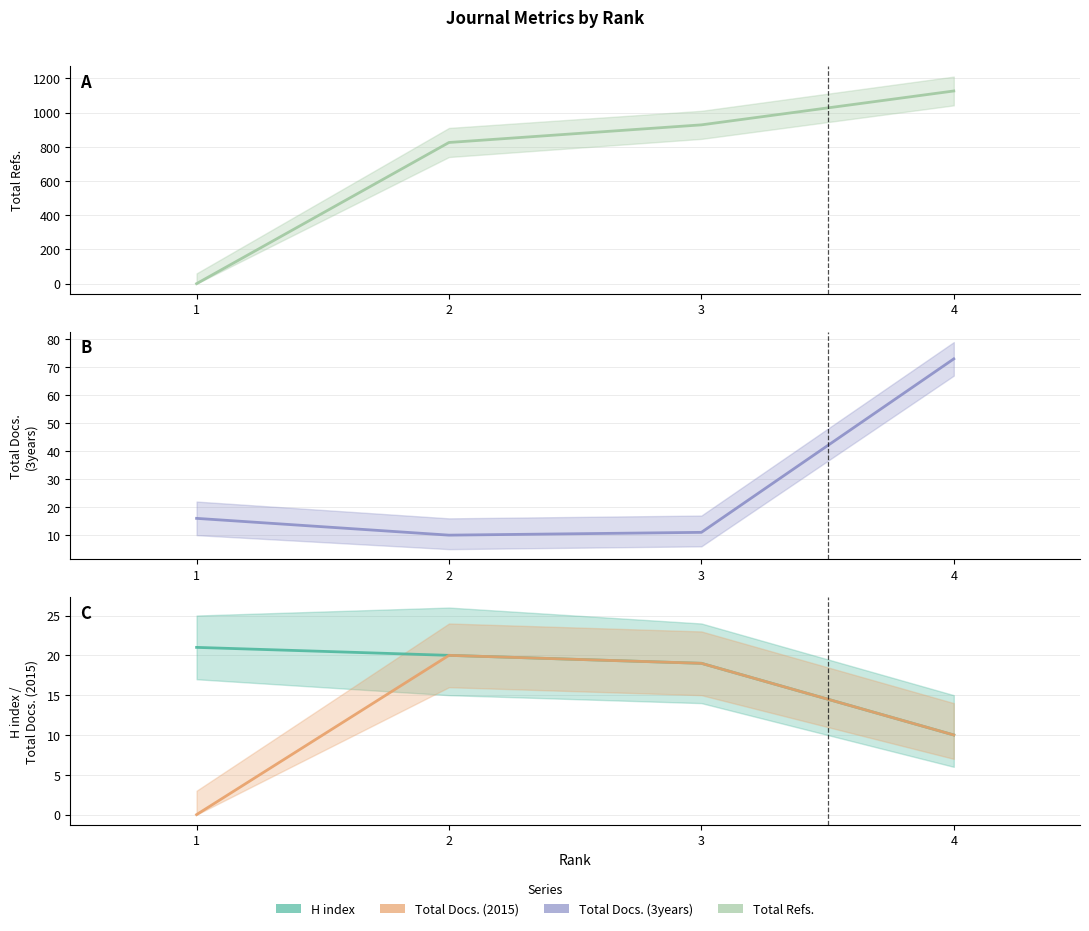

At which label does Total Refs. reach its peak?

4